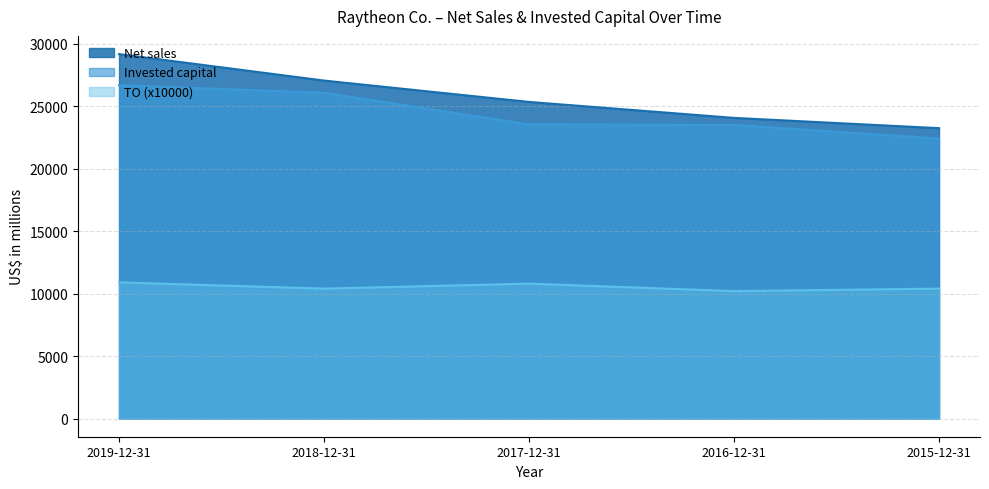

True or false: Net sales and TO (x10000) cross at least once.

False